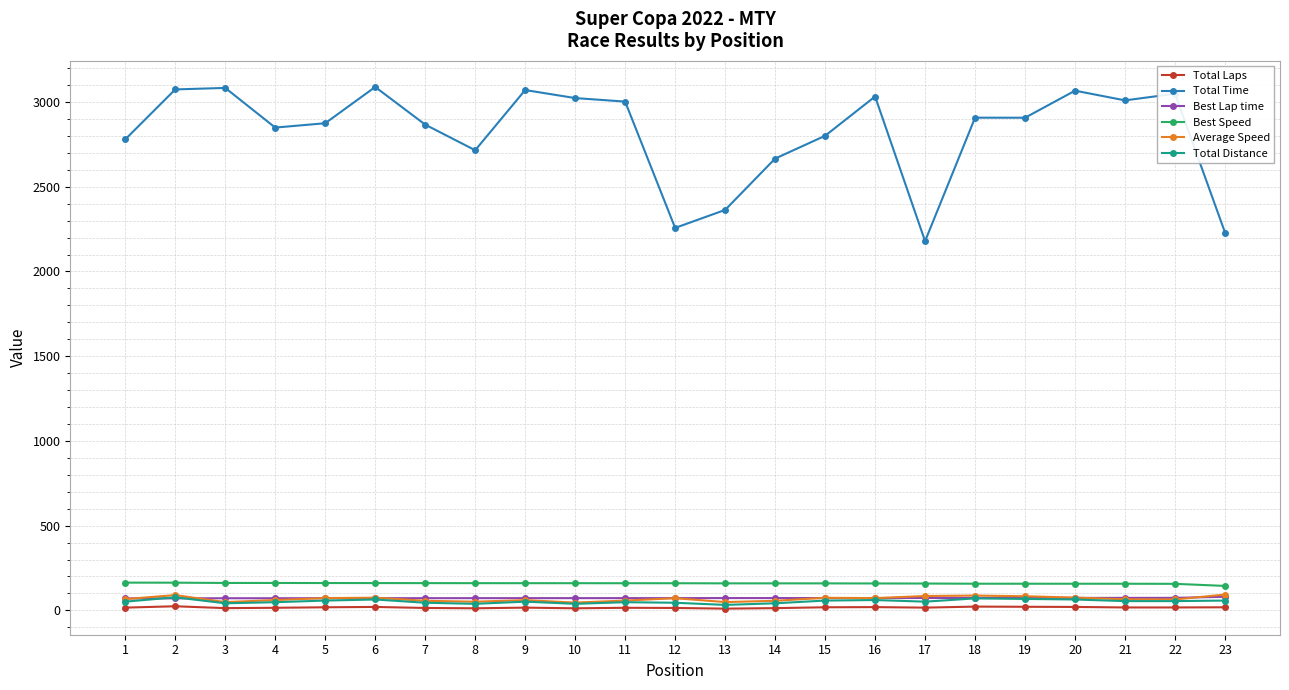

What is the greatest value displayed?

3088.7